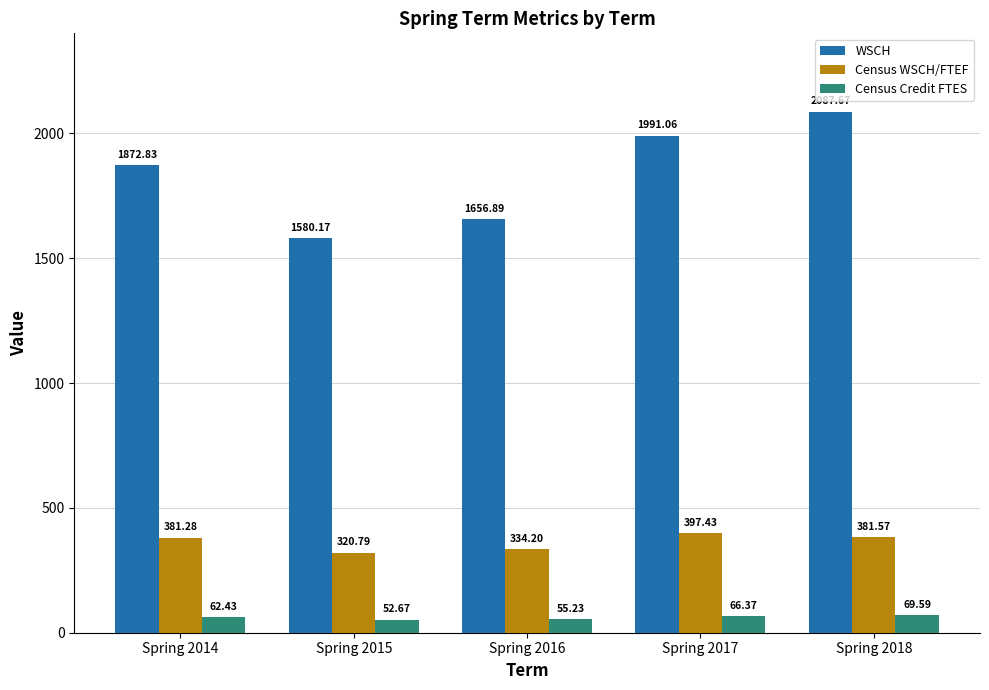

Which series changed the most between Spring 2014 and Spring 2015?

WSCH